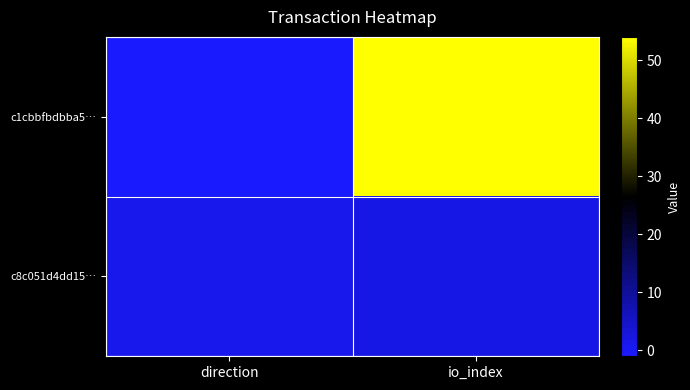

Reading left to right, extract all data points from this chart.

c1cbbfbdbba5…: direction=-1	io_index=54
c8c051d4dd15…: direction=1	io_index=2